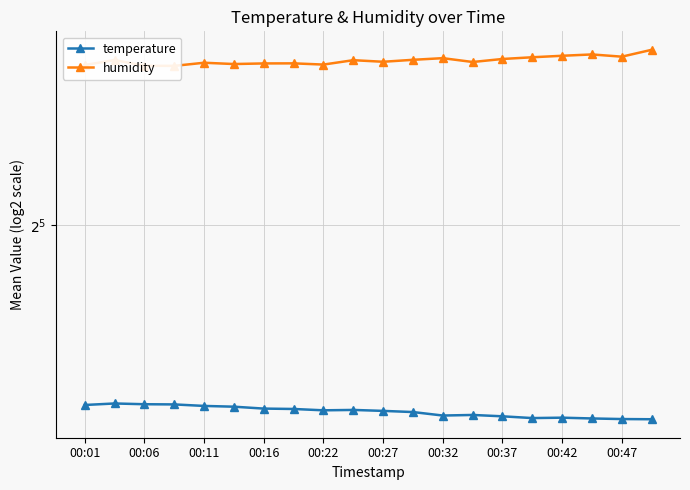

What is the spread (max minus min) of values at 17?

31.4